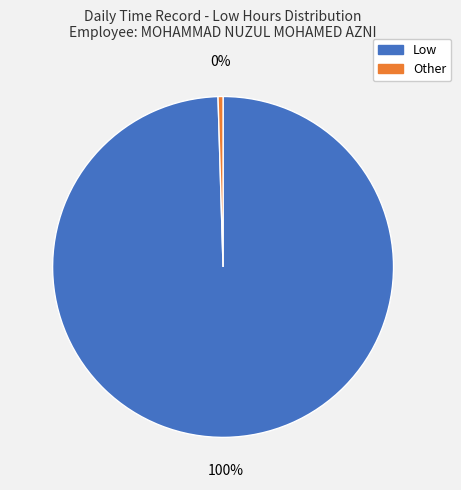

Which slice is the smallest?

Other